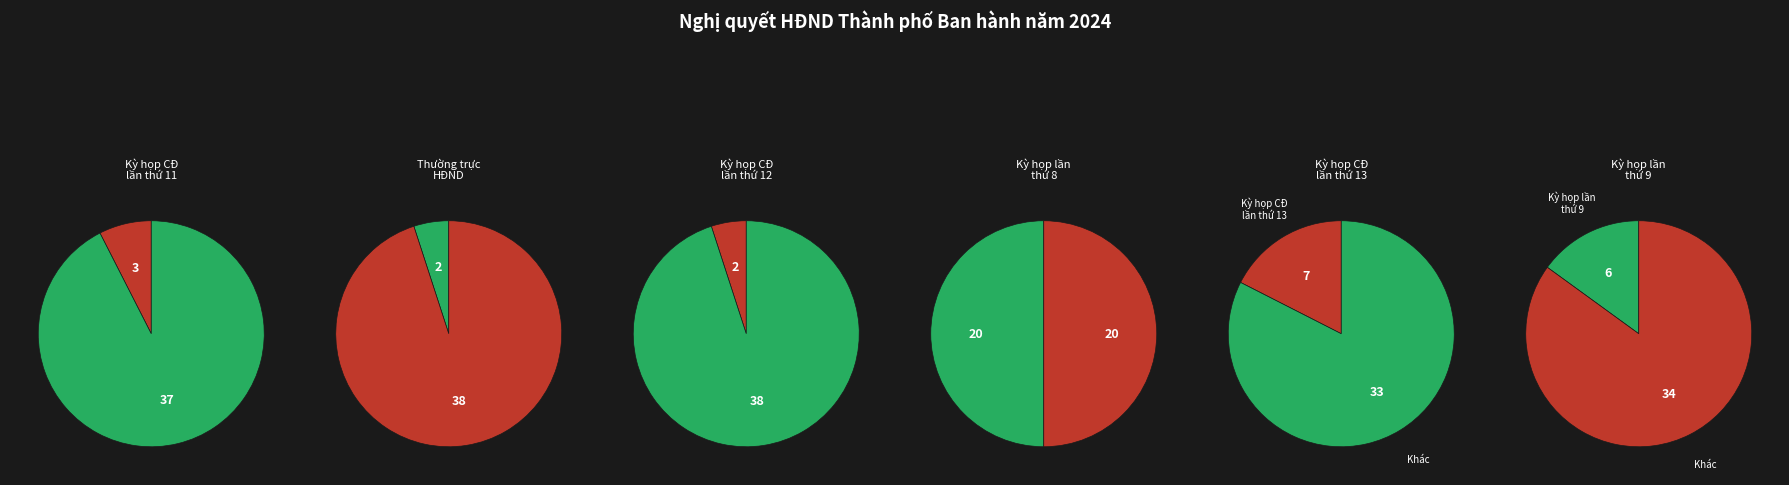

To the nearest percent, what is the average slice percentage?

17%